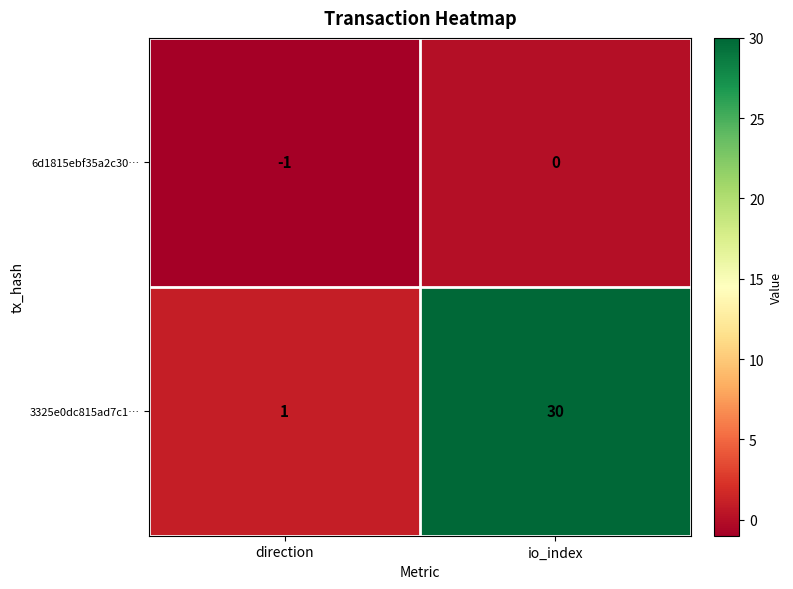

Reading left to right, list all the values displayed in this chart.

6d1815ebf35a2c30…: -1	0
3325e0dc815ad7c1…: 1	30